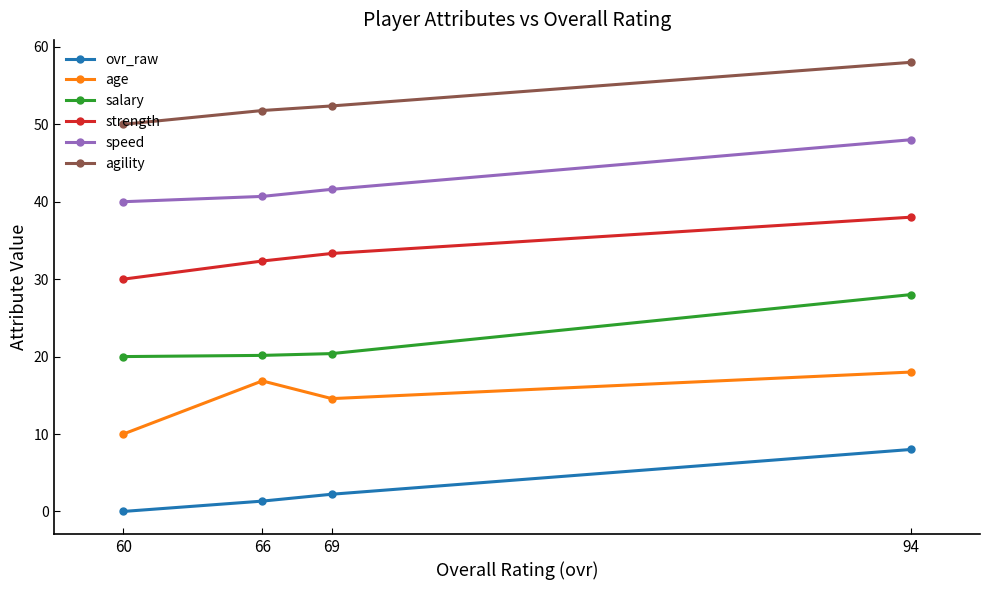

Which series has the largest total across all categories?

agility